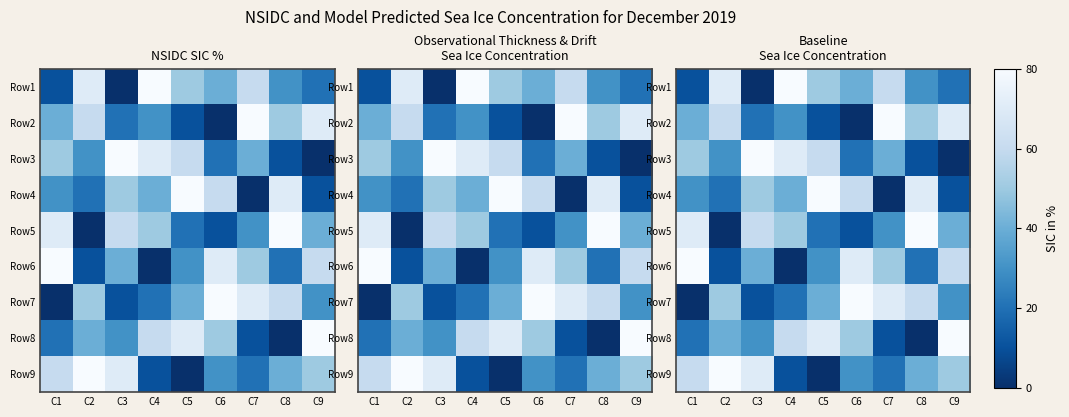

True or false: Row1 has a value of 2 at C5.

False